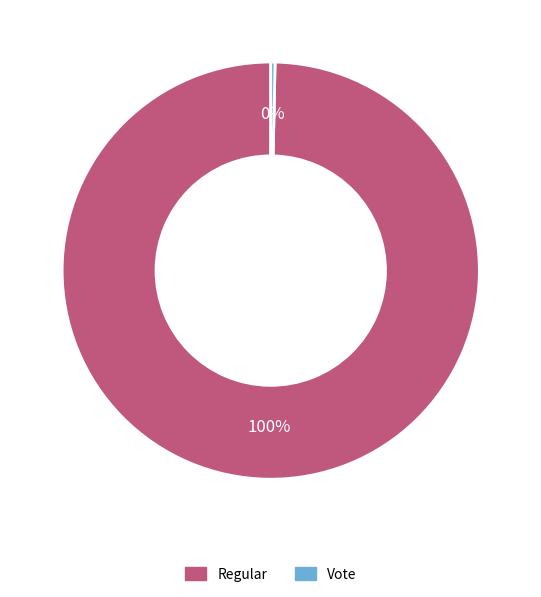

To the nearest percent, what is the average slice percentage?

50%